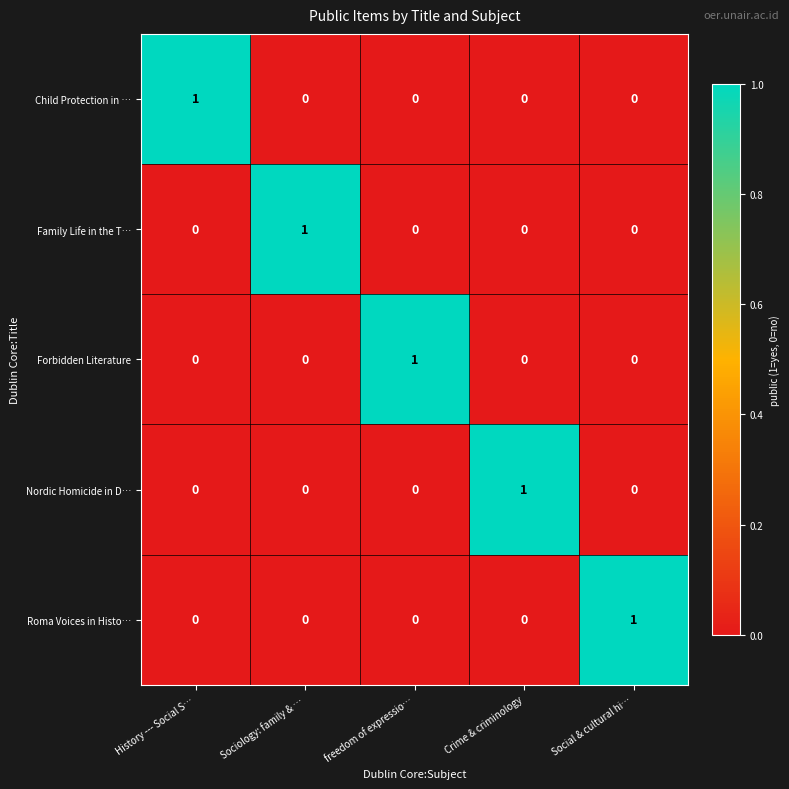

True or false: Forbidden Literature has a value of 0 at Sociology: family & ….

True